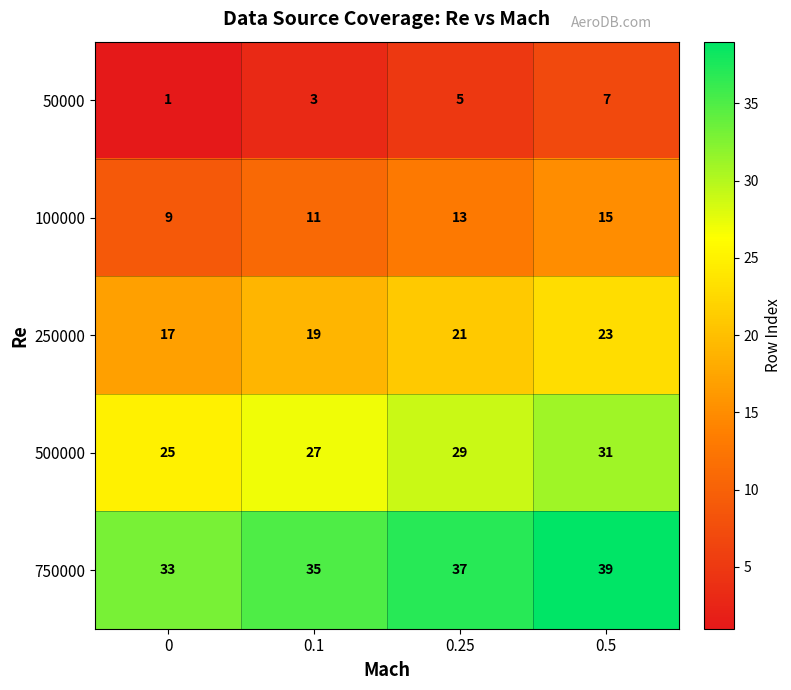

What is the maximum value shown in the chart?

39